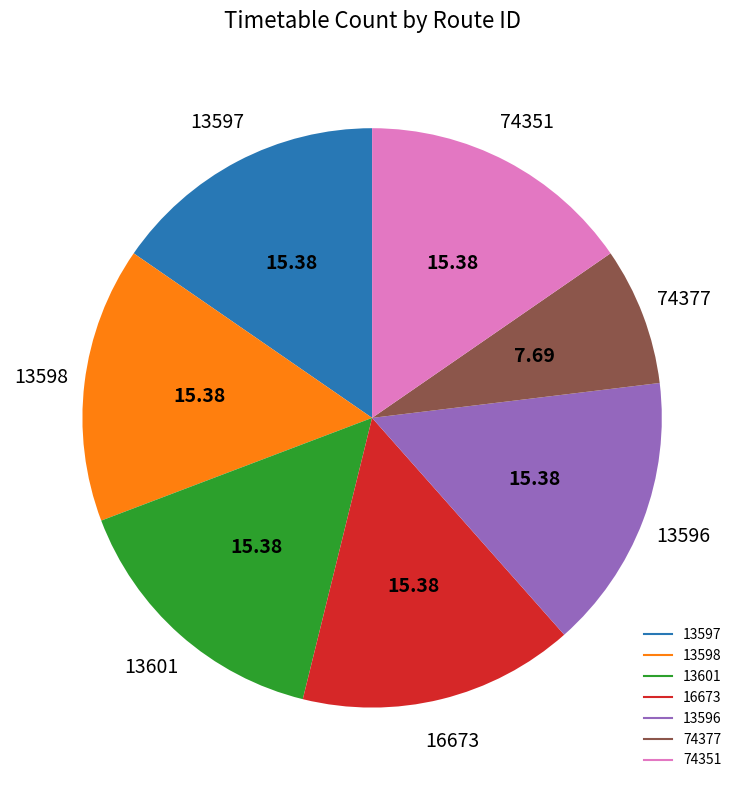

How many slices are in this pie chart?

7